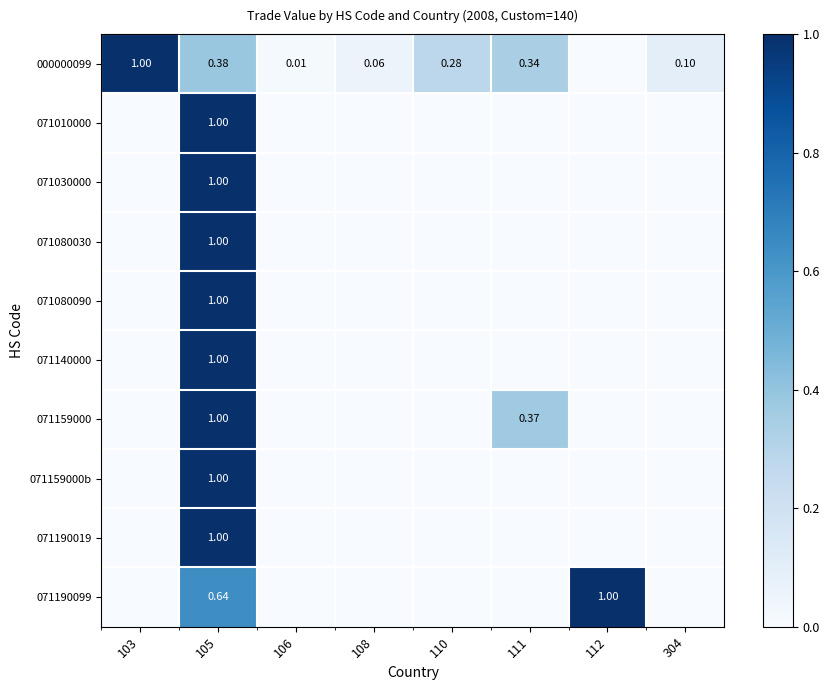

What is the spread (max minus min) of values at 105?

0.6